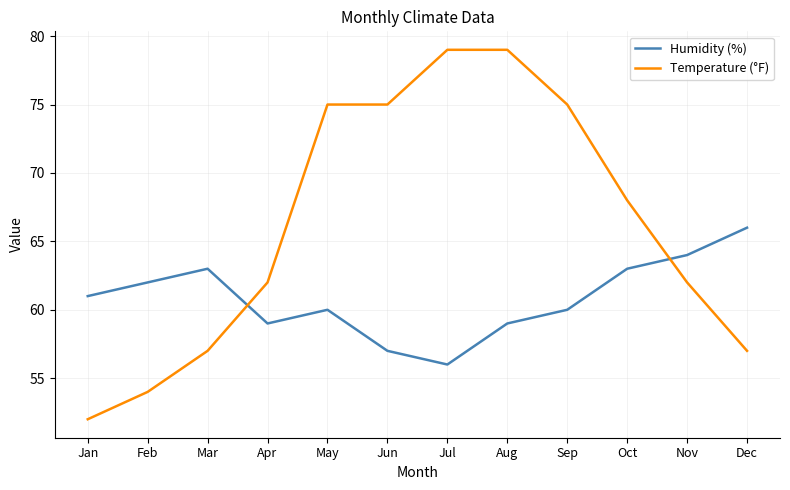

At how many categories does at least one series exceed 78?

2